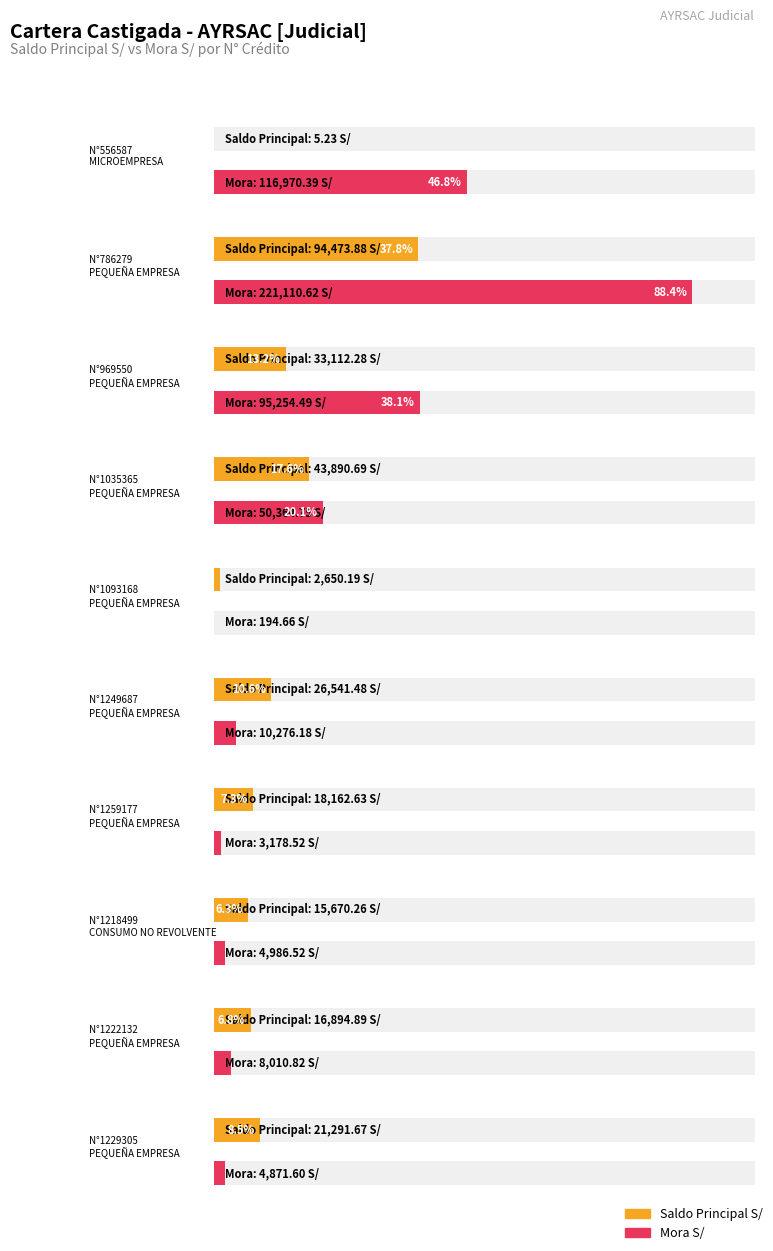

What is the total value across all series at 556587?

116975.6